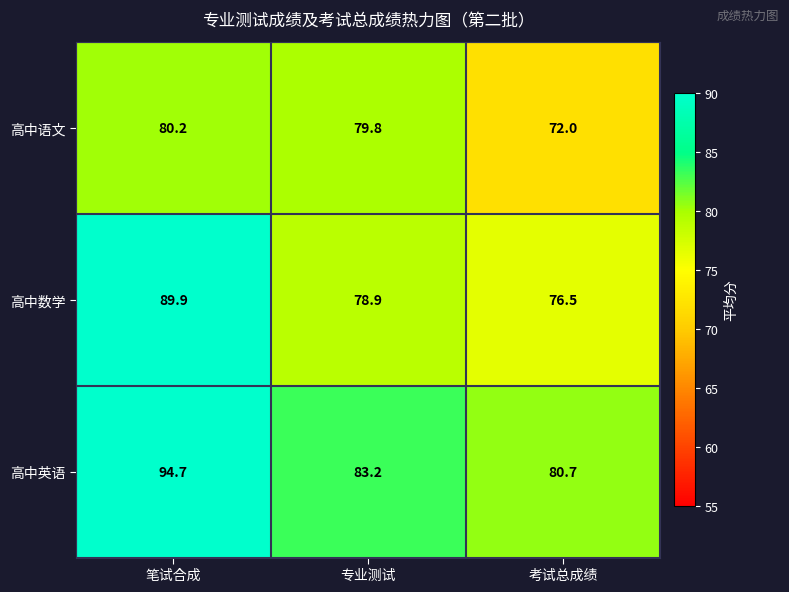

What is the average value of the 高中数学 series?

81.8